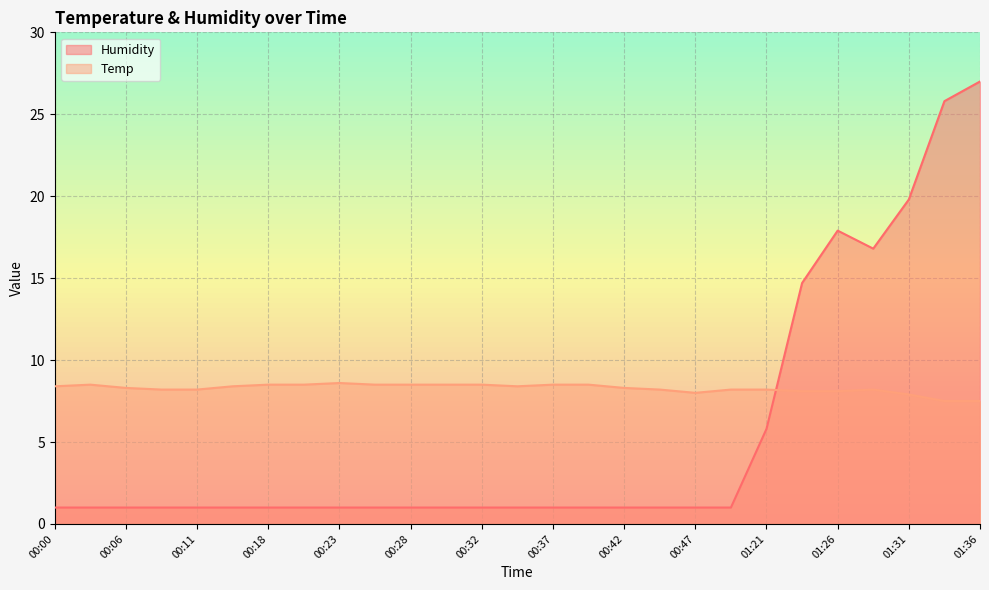

Where does the Temp series first go above 8?

00:00